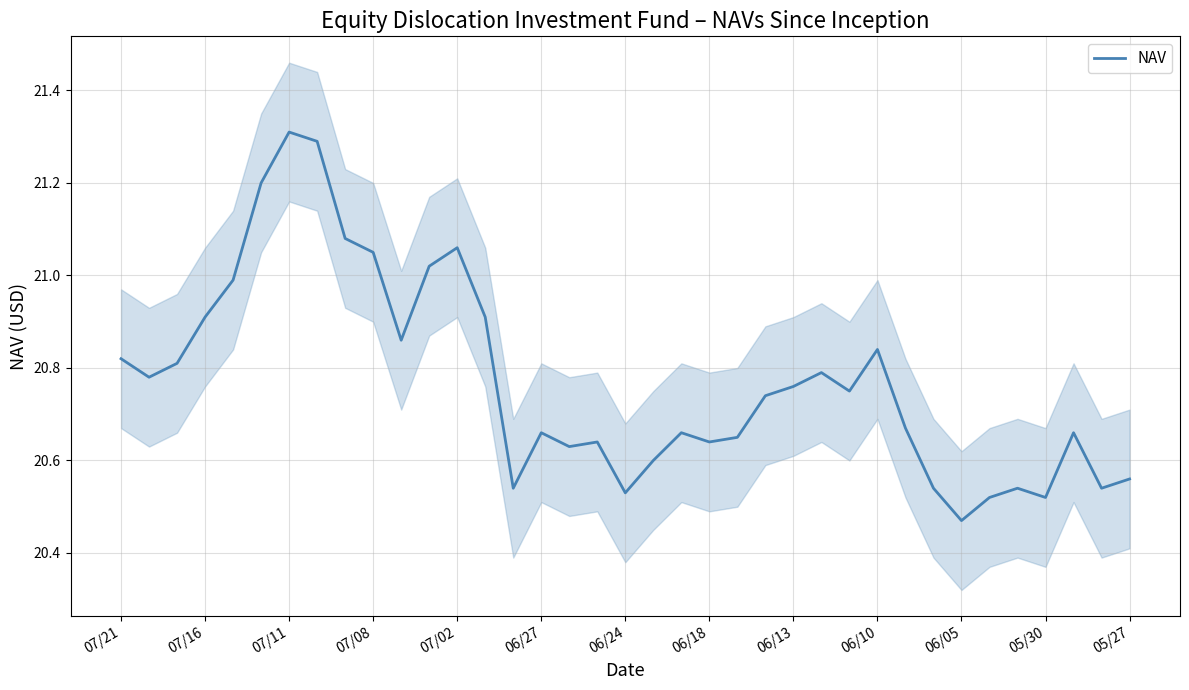

What is the average value?

20.8